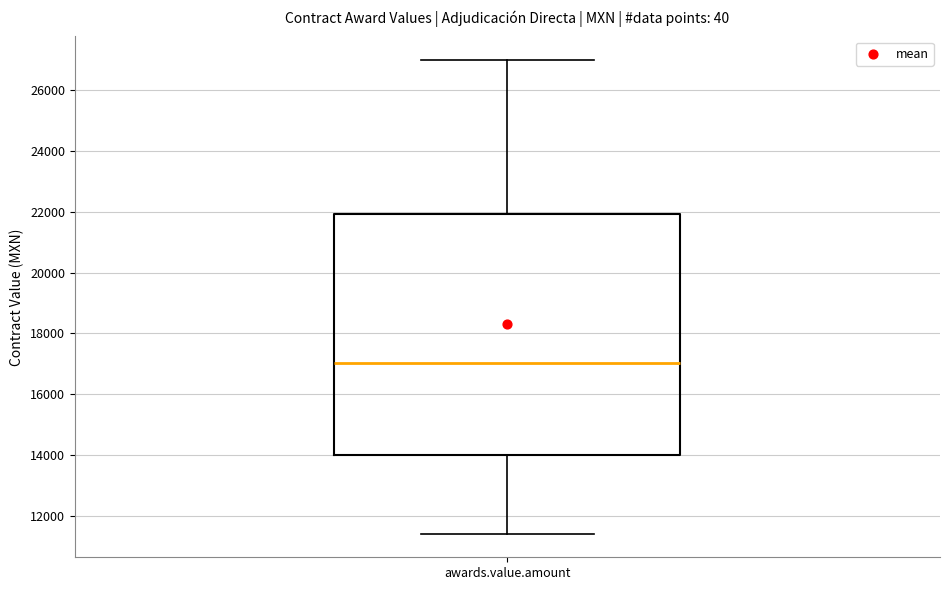

Where does the lower whisker of the box for awards.value.amount end on the y-axis? The values are not printed on the chart, so give them approximately, as read against the axis.

11400